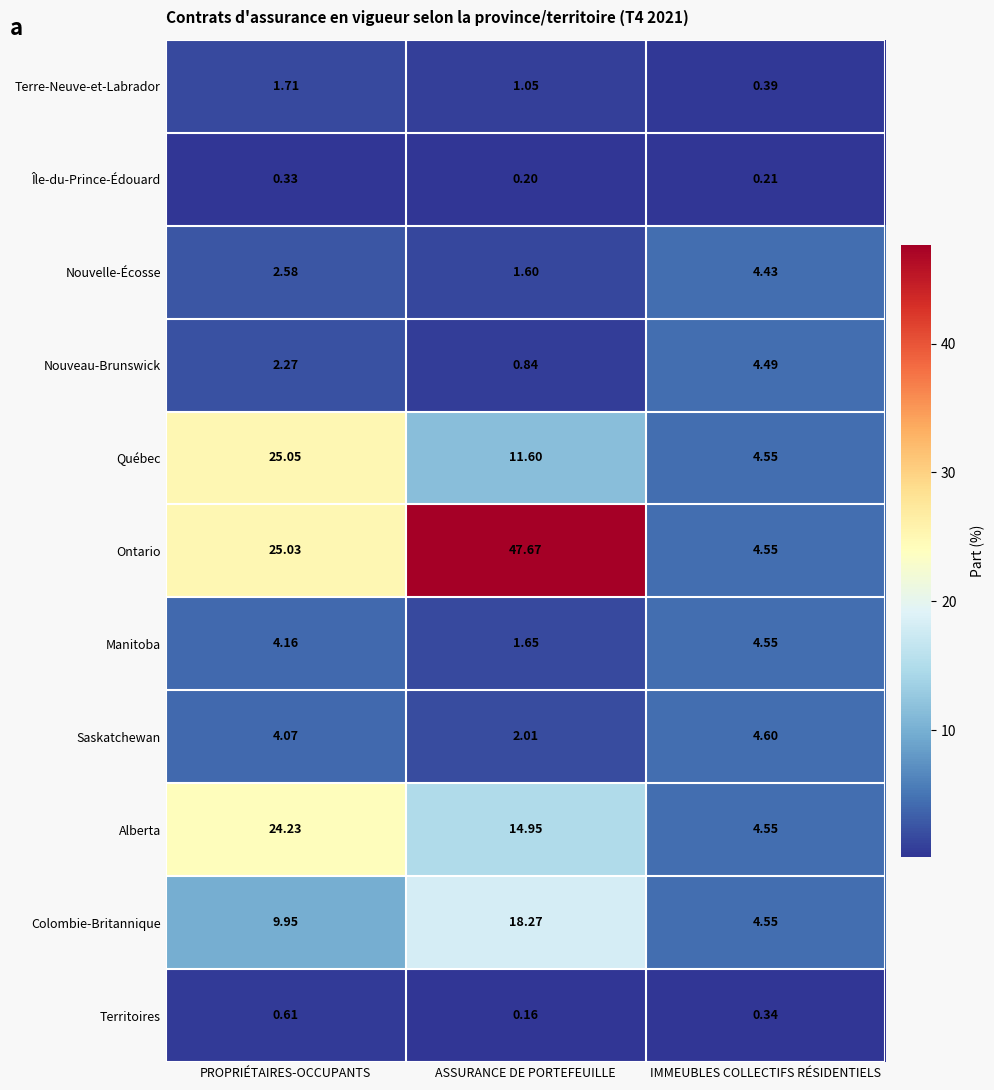

Which series has the largest range (max minus min)?

Ontario